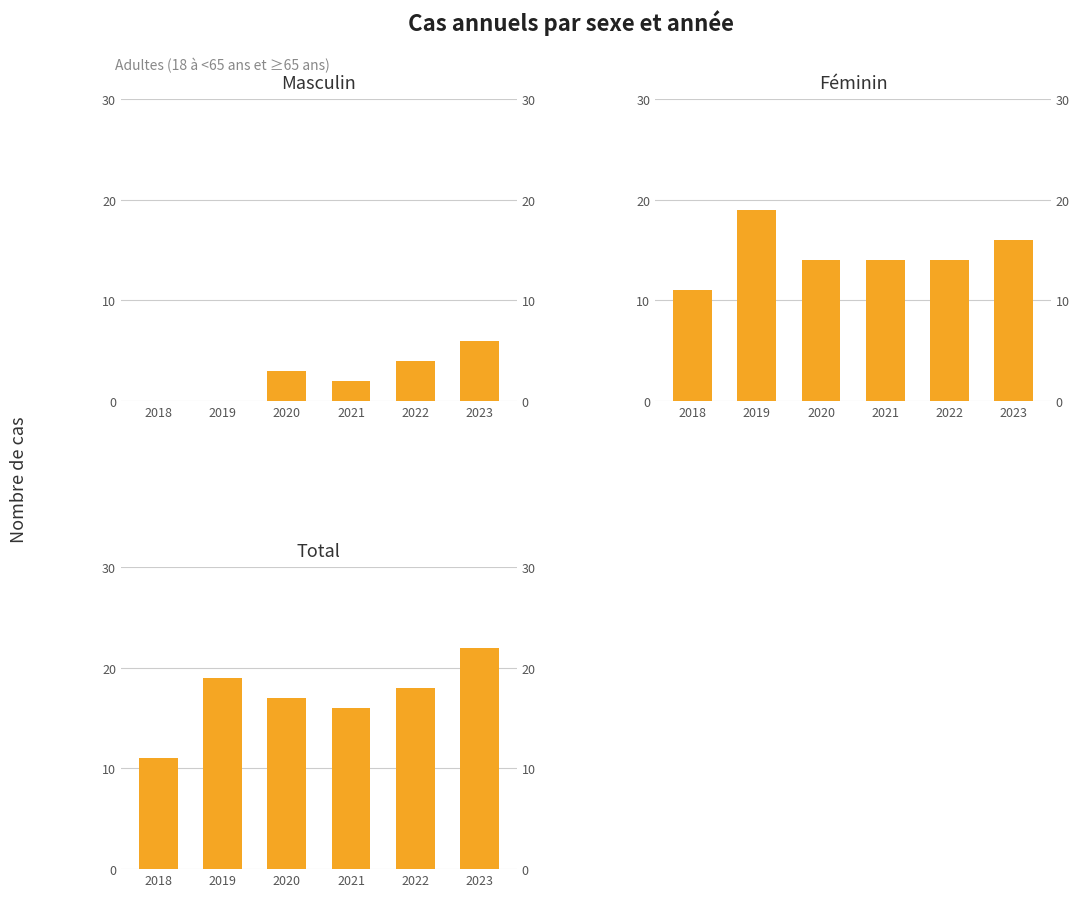

What is the value of the Total bar at the 3rd from the left?

17